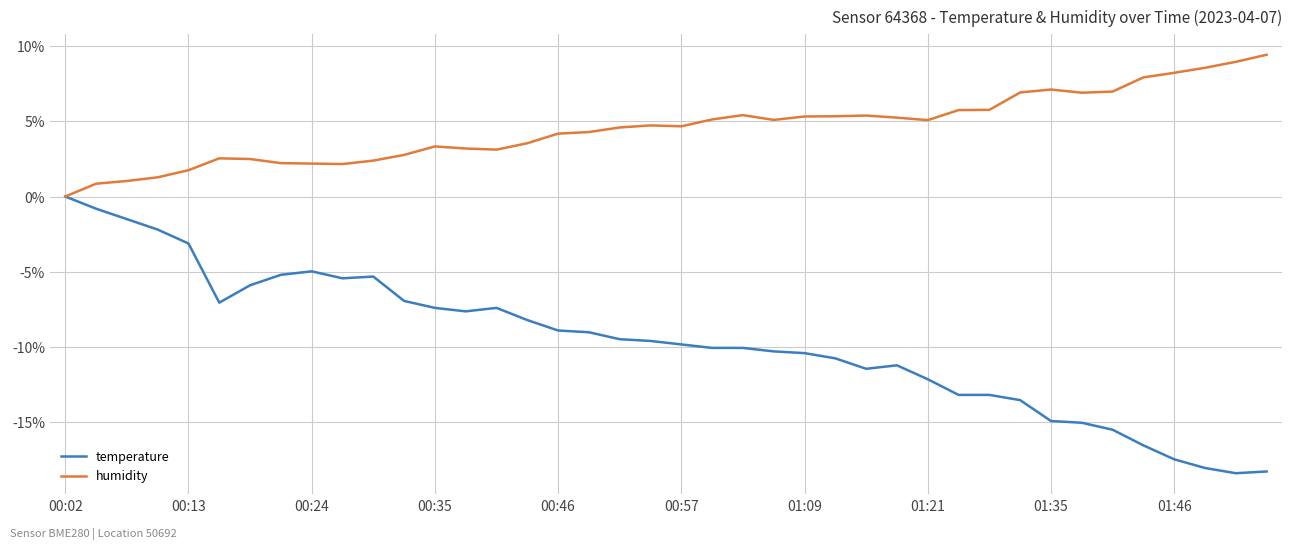

What is the minimum value for temperature?

-18.4